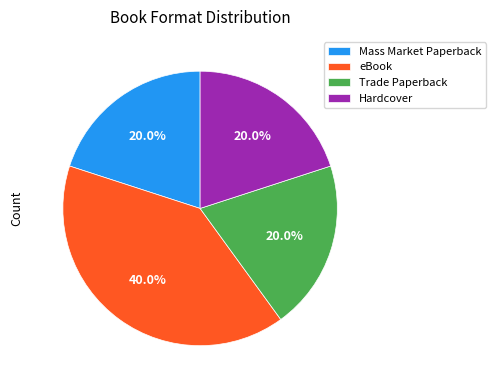

How many segments does this pie chart have?

4